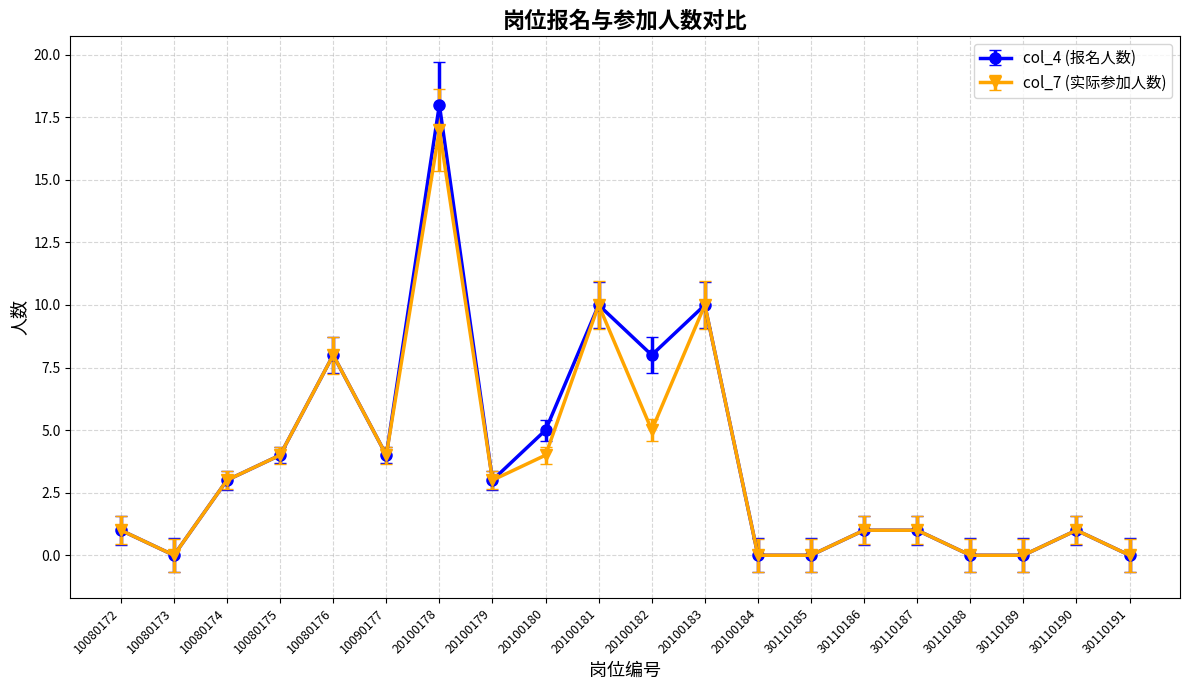

What is the difference between the col_7 (实际参加人数) values at 30110191 and 30110187?

1